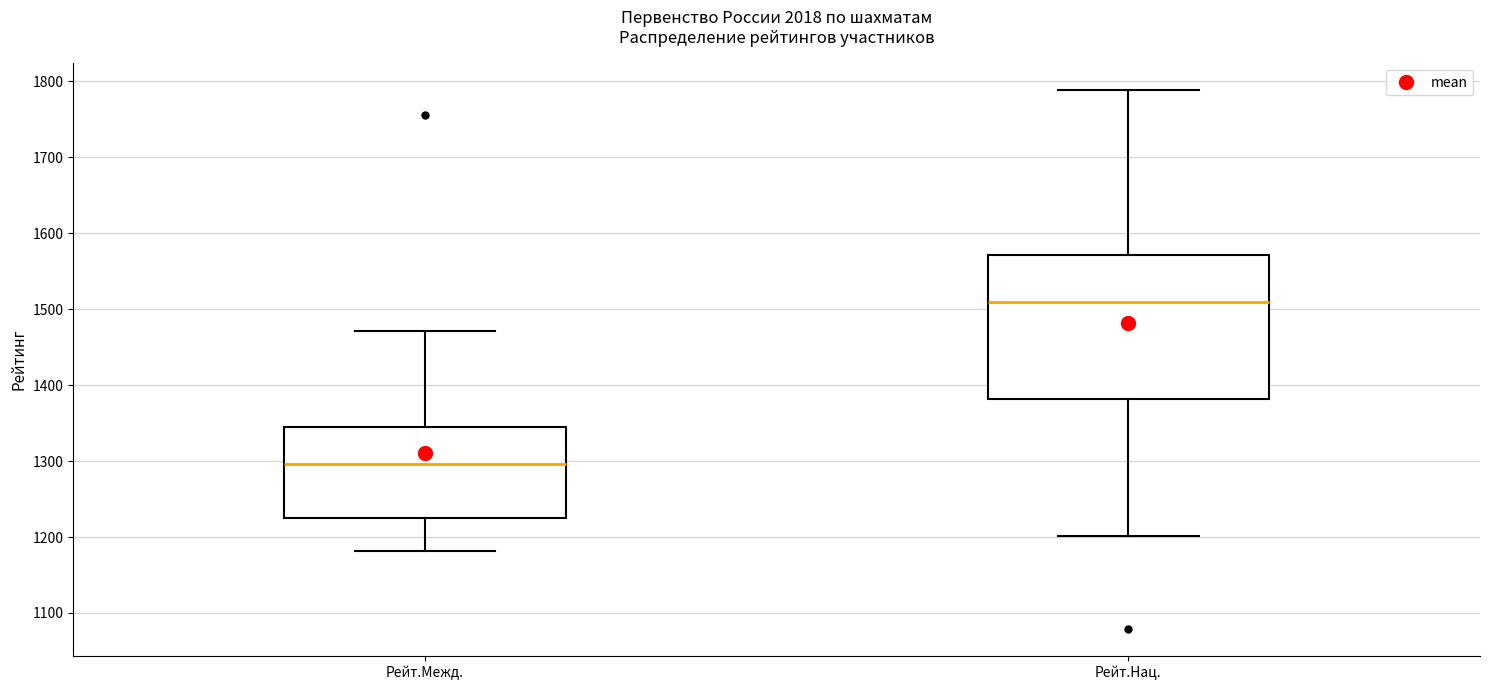

Which box's median line is the lowest?

Рейт.Межд.